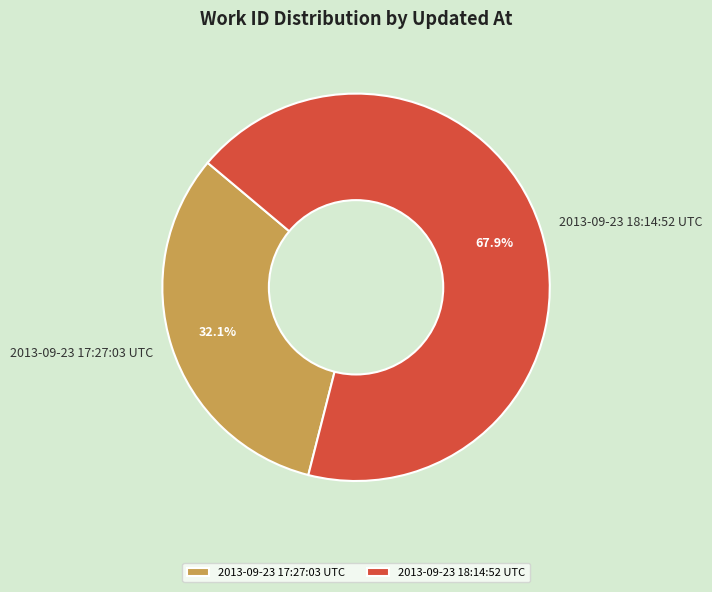

Which has a higher value, 2013-09-23 18:14:52 UTC or 2013-09-23 17:27:03 UTC?

2013-09-23 18:14:52 UTC